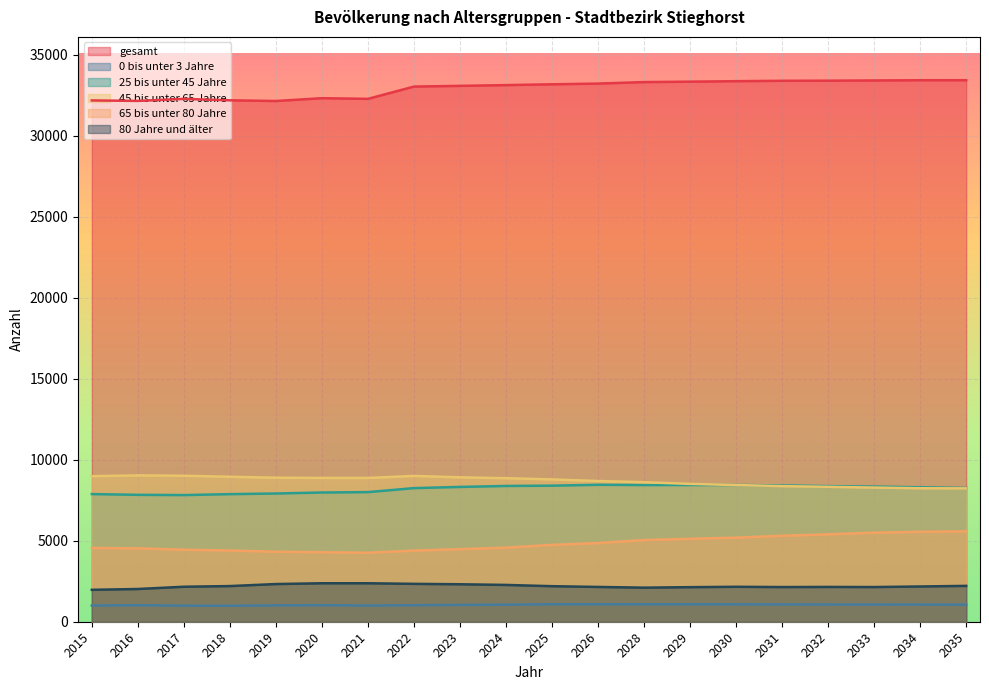

What is the value of the gesamt point at the 12th from the left?

33235